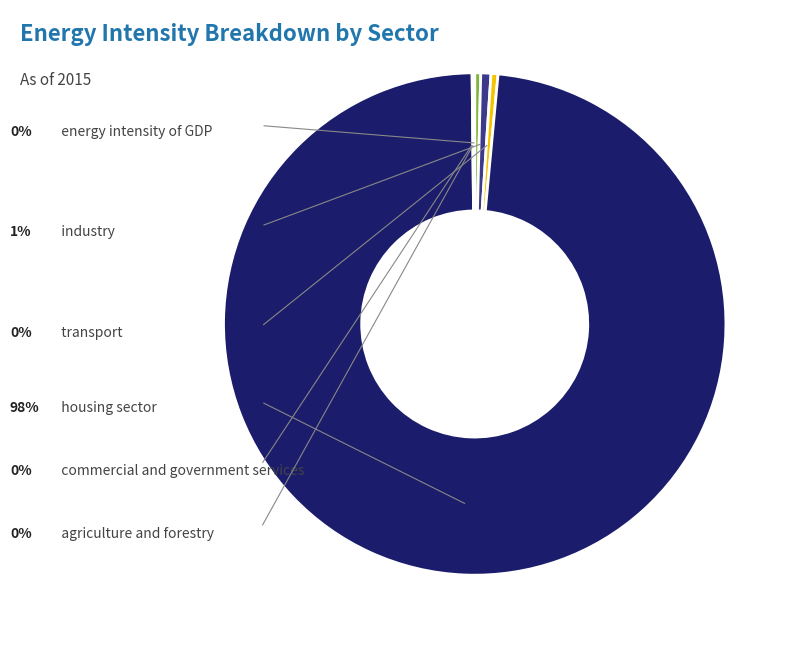

Which has a higher value, agriculture and forestry or commercial and government services?

agriculture and forestry